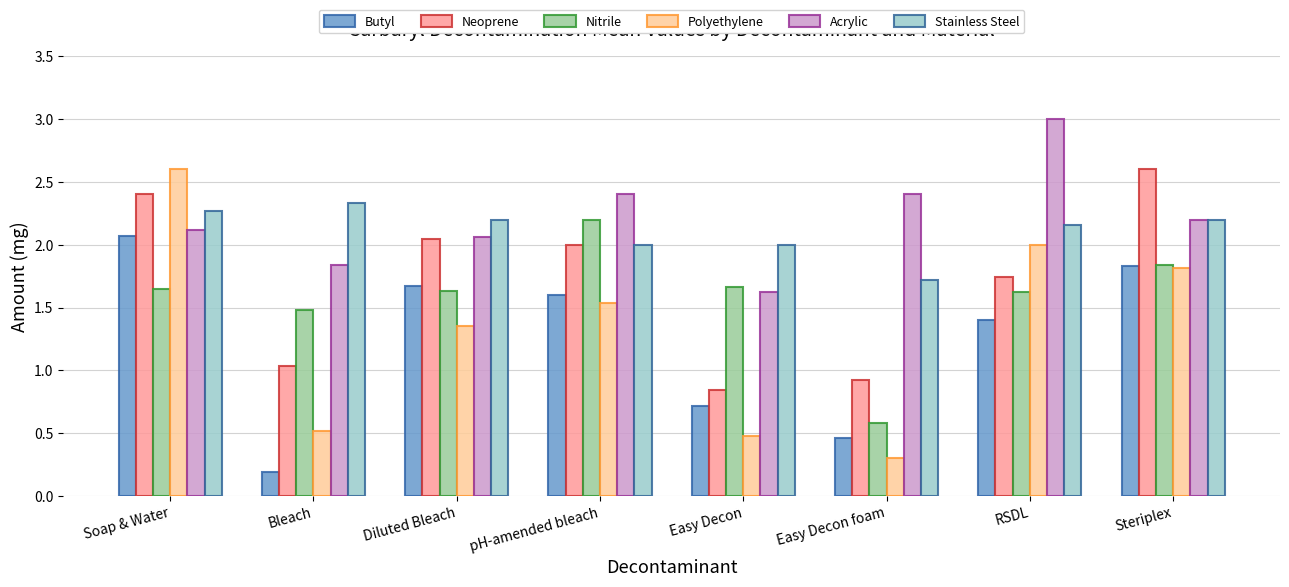

What is the difference between the Stainless Steel values at Easy Decon foam and Bleach?

0.6